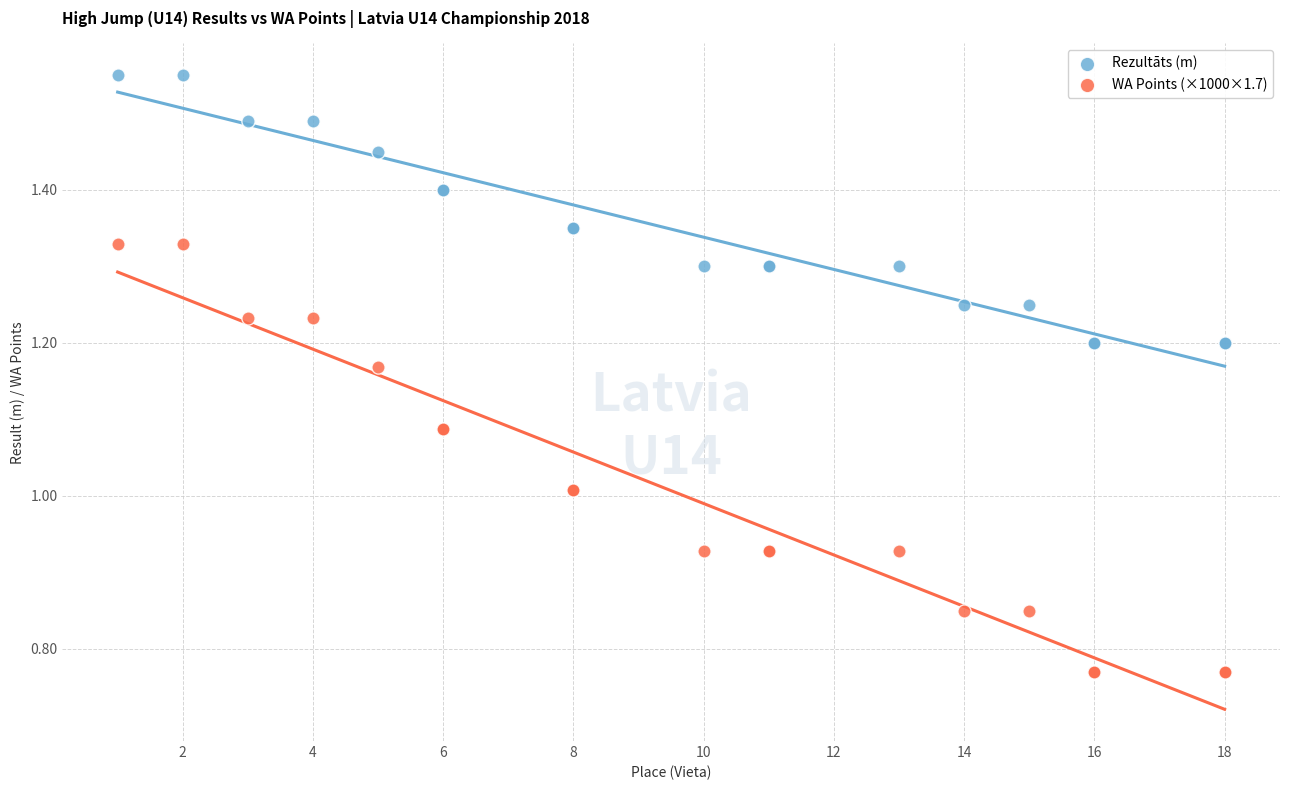

Which series has the widest spread of Y values?

WA Points (×1000×1.7)